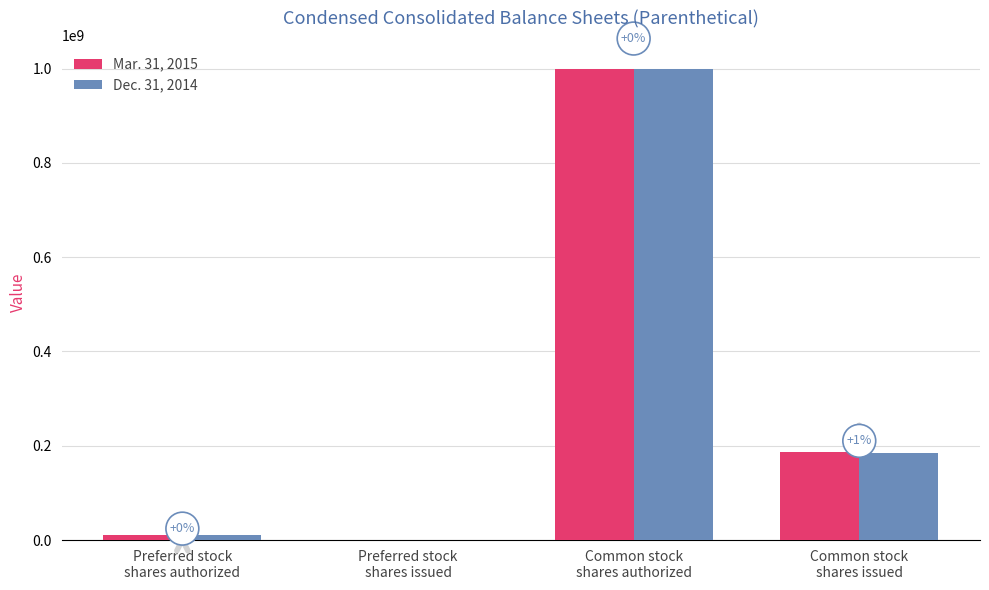

Is the value of Mar. 31, 2015 at Preferred stock
shares authorized greater than the value of Dec. 31, 2014 at Common stock
shares authorized?

No